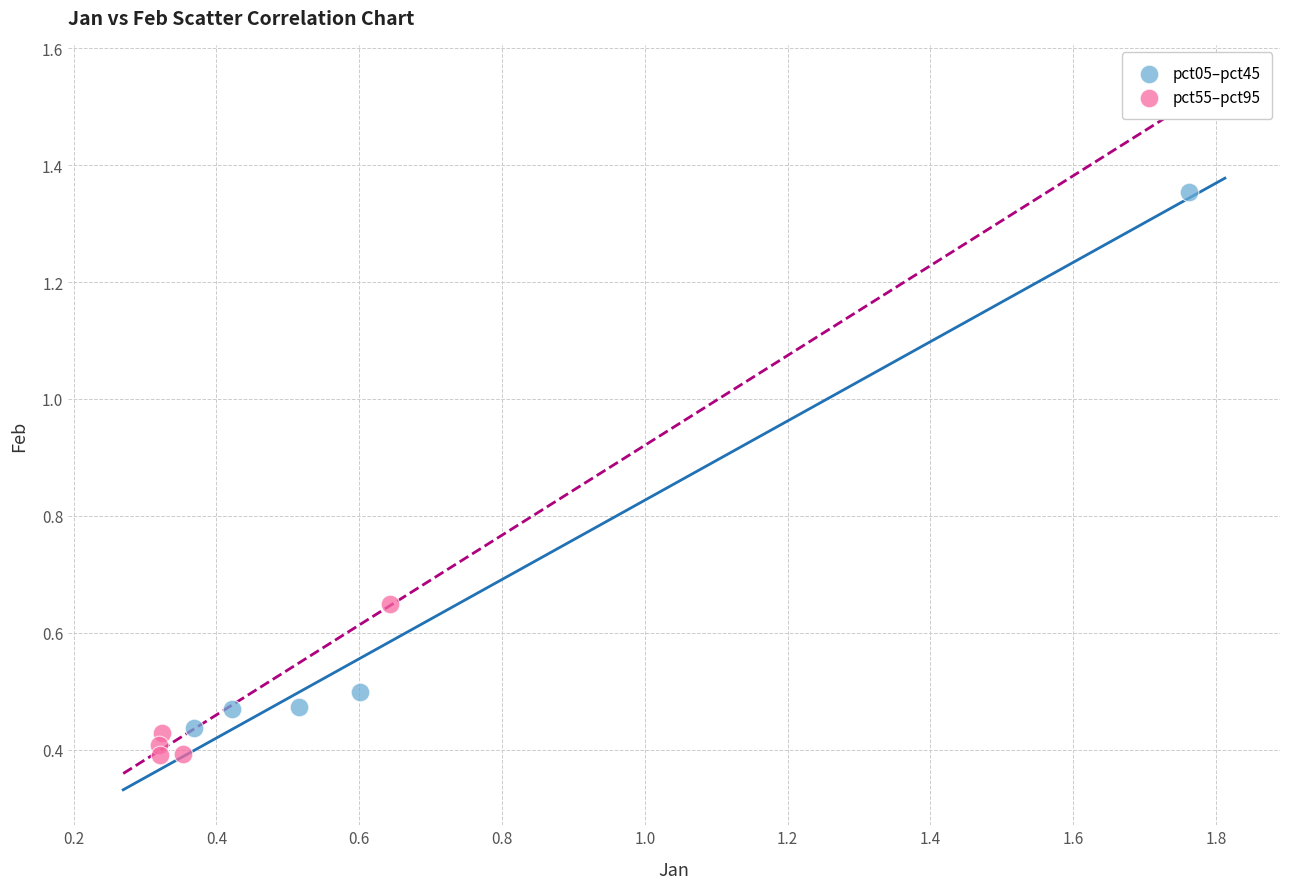

Which series has the largest Y range (max minus min)?

pct05–pct45